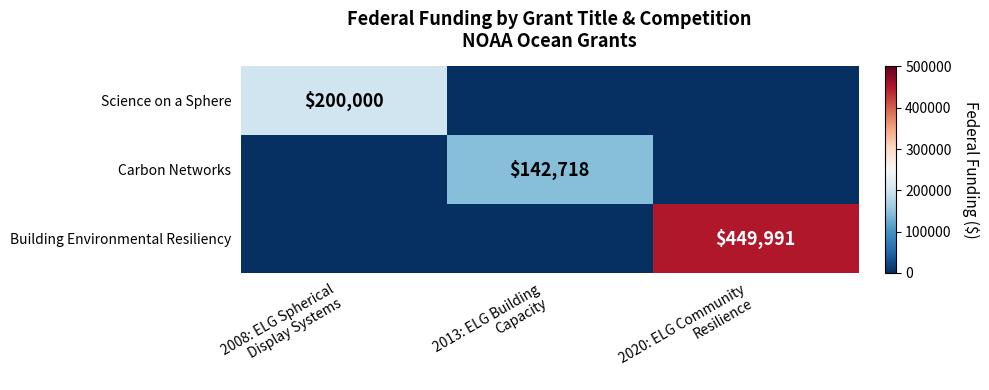

List the labels in order of Science on a Sphere value, largest first.

2008: ELG Spherical Display Systems, 2013: ELG Building Capacity, 2020: ELG Community Resilience